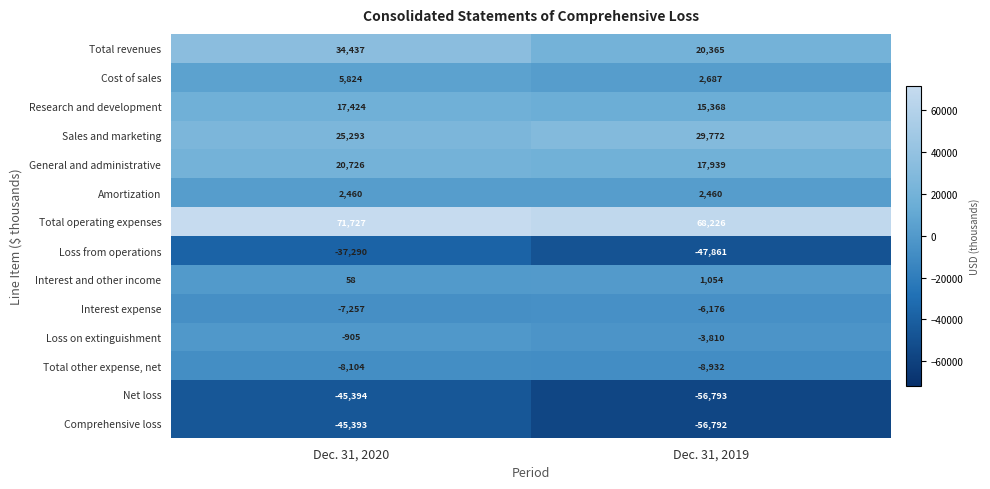

What value does the Net loss series have at Dec. 31, 2019, to the nearest 100?

-56800